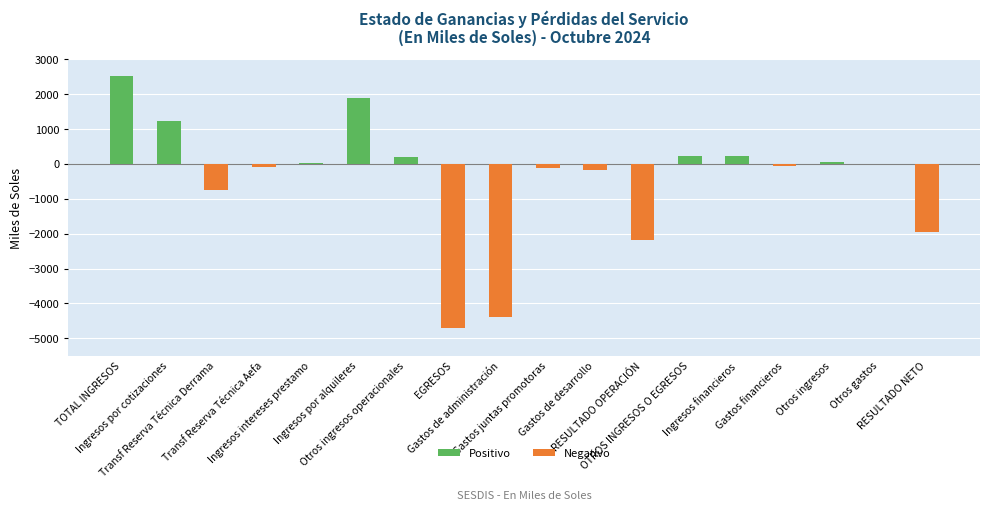

What is the sum of all values?

-8067